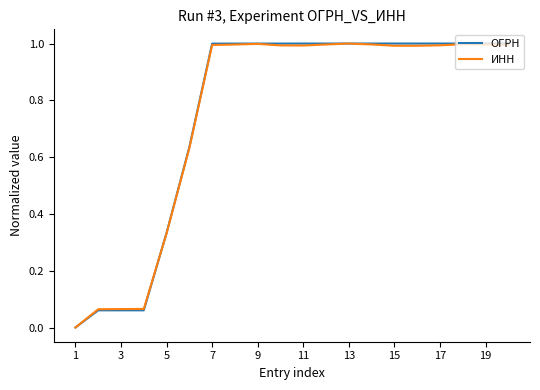

Which series ends up on top after the final intersection of ИНН and ОГРН?

ОГРН